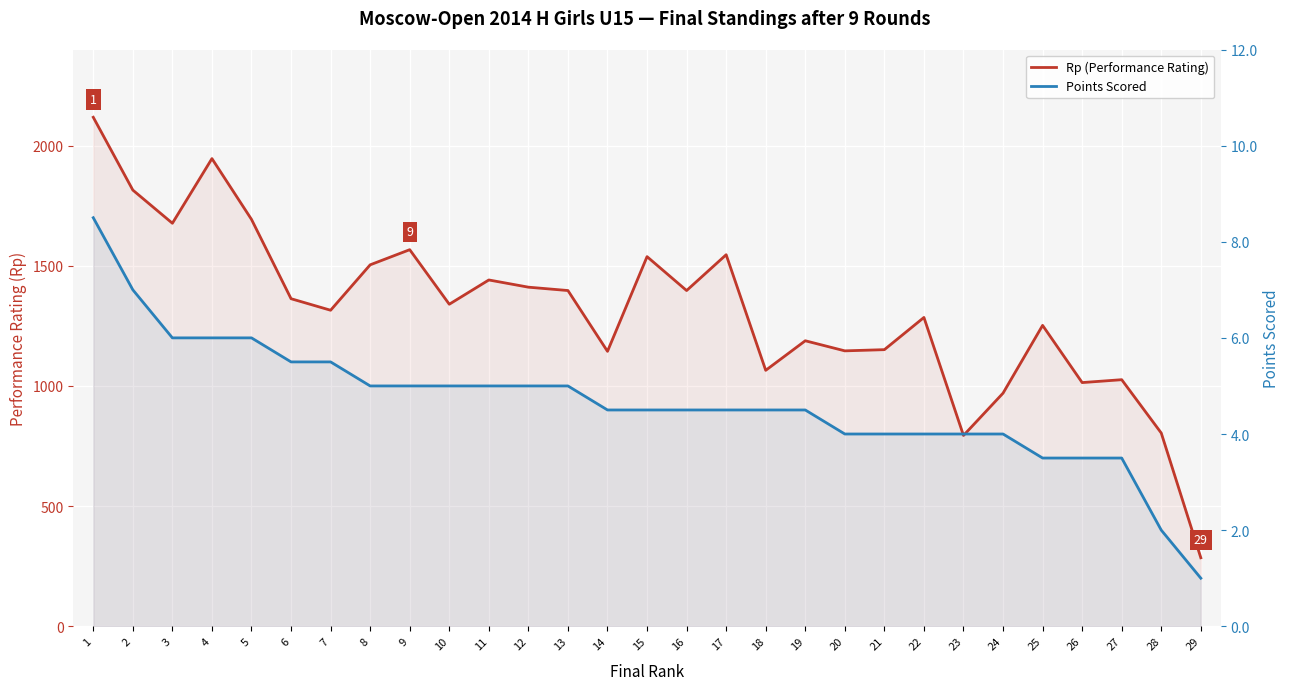

What is the minimum value for Rp (Performance Rating)?

285.0